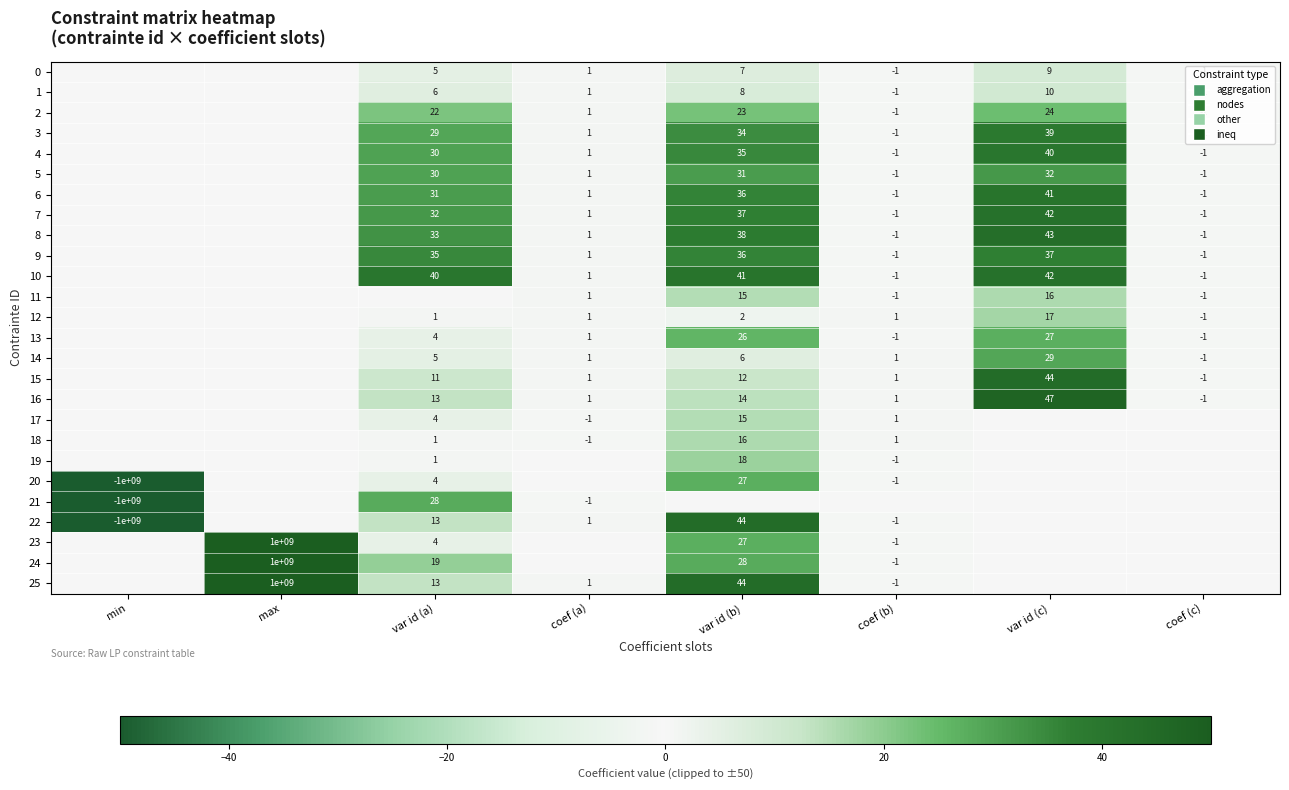

True or false: 0 has a value of 7 at var id (a).

False